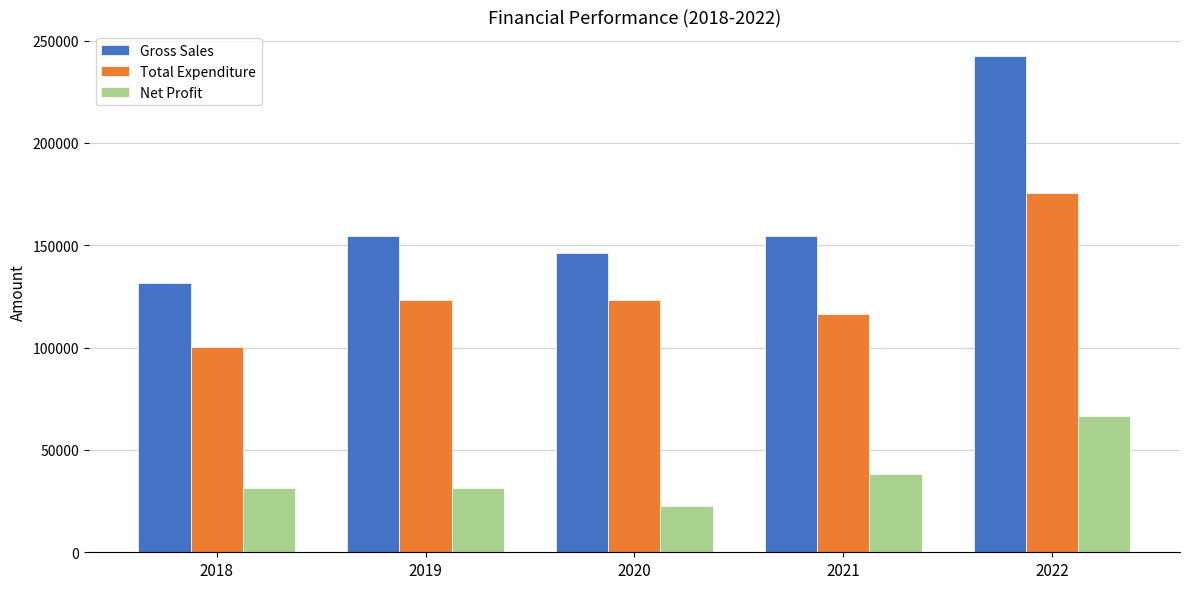

Which series has the largest range (max minus min)?

Gross Sales